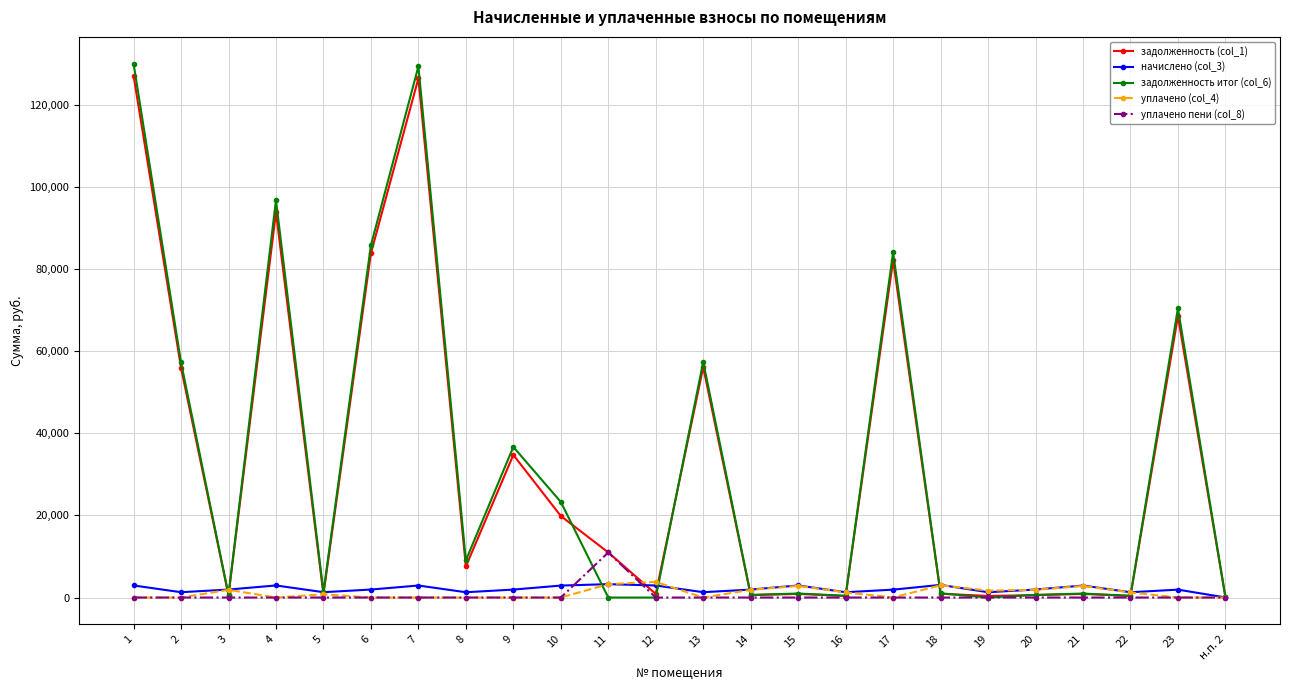

What is the label of the 1st point from the left?

1